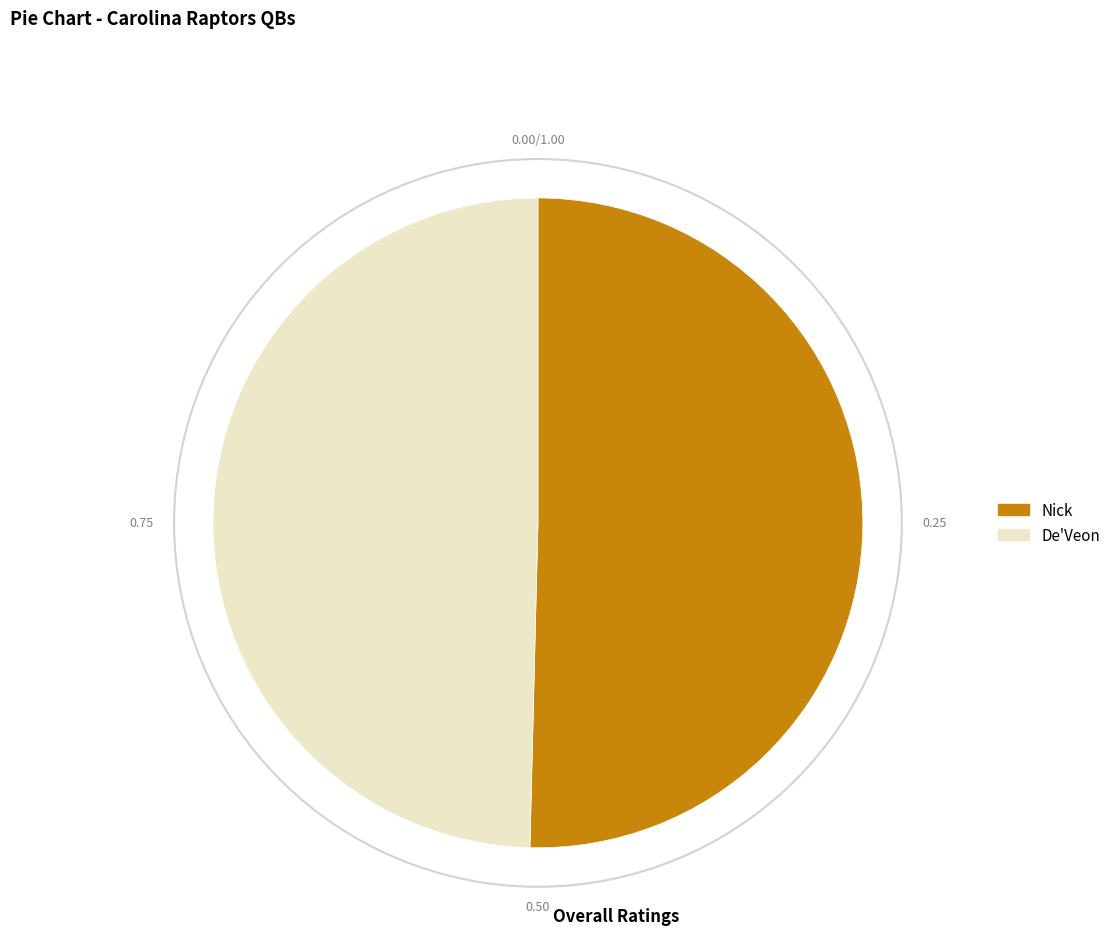

True or false: Nick accounts for 50% of the total.

True